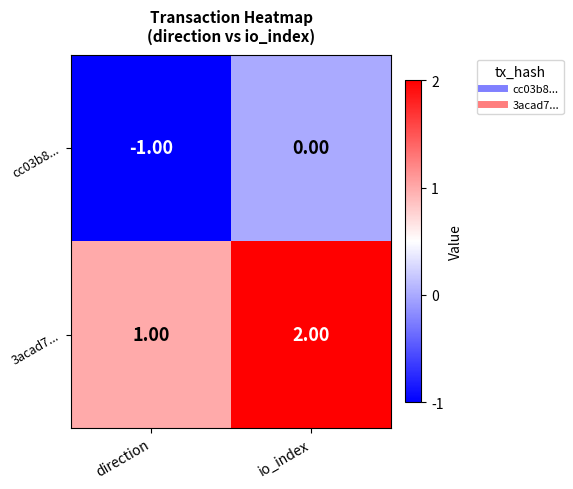

Which label corresponds to the smallest value in the chart?

direction